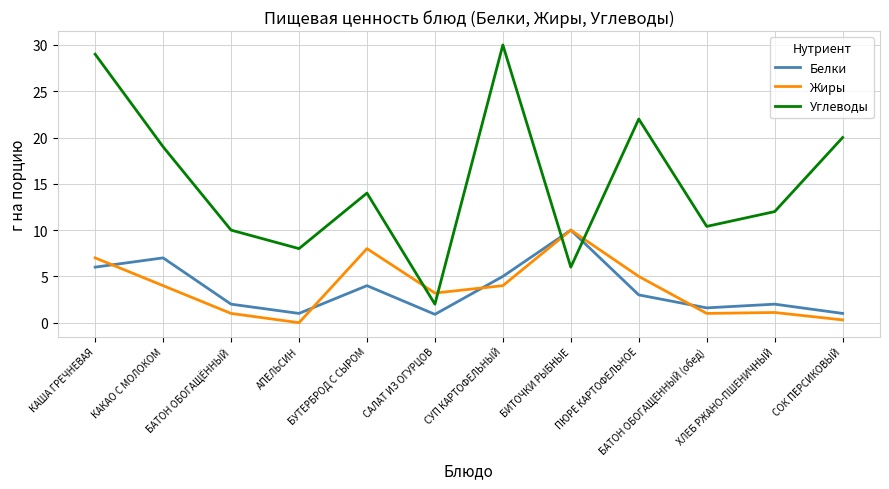

Is this an area chart (filled region under the line)?

No